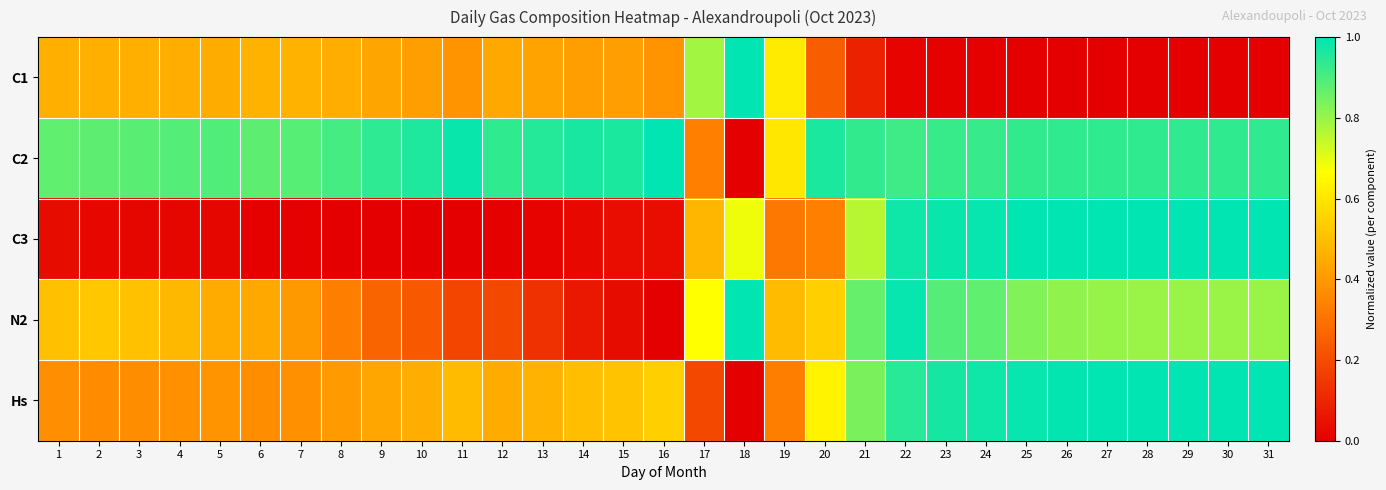

Between 3 and 15, which series saw the biggest shift?

N2